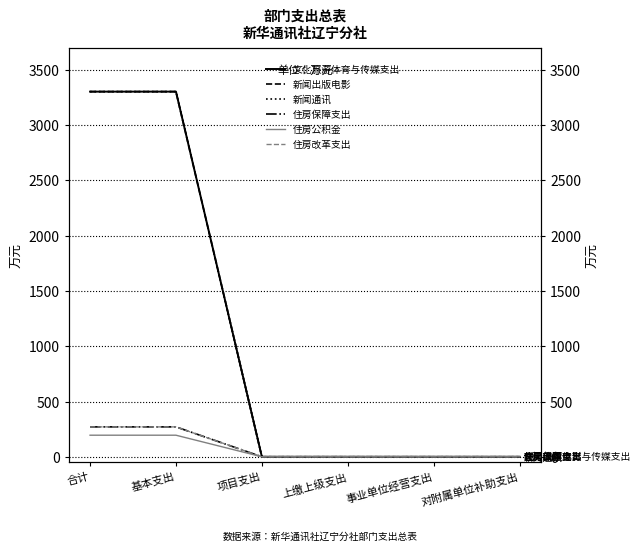

What is the sum of the 住房改革支出 values at 对附属单位补助支出 and 合计?

270.5